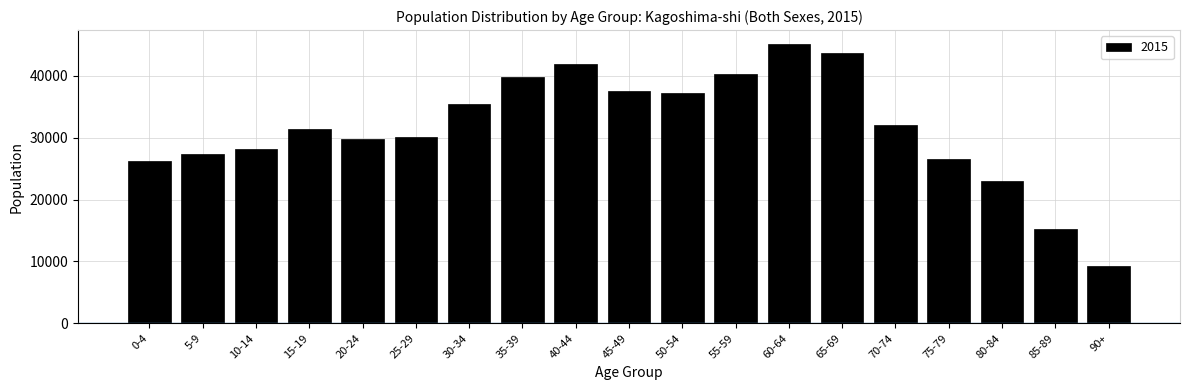

Reading left to right, transcribe all the data shown in this chart.

0-4=26173	5-9=27334	10-14=28104	15-19=31350	20-24=29815	25-29=30184	30-34=35380	35-39=39824	40-44=41851	45-49=37580	50-54=37244	55-59=40230	60-64=45122	65-69=43600	70-74=32083	75-79=26582	80-84=22952	85-89=15216	90+=9190